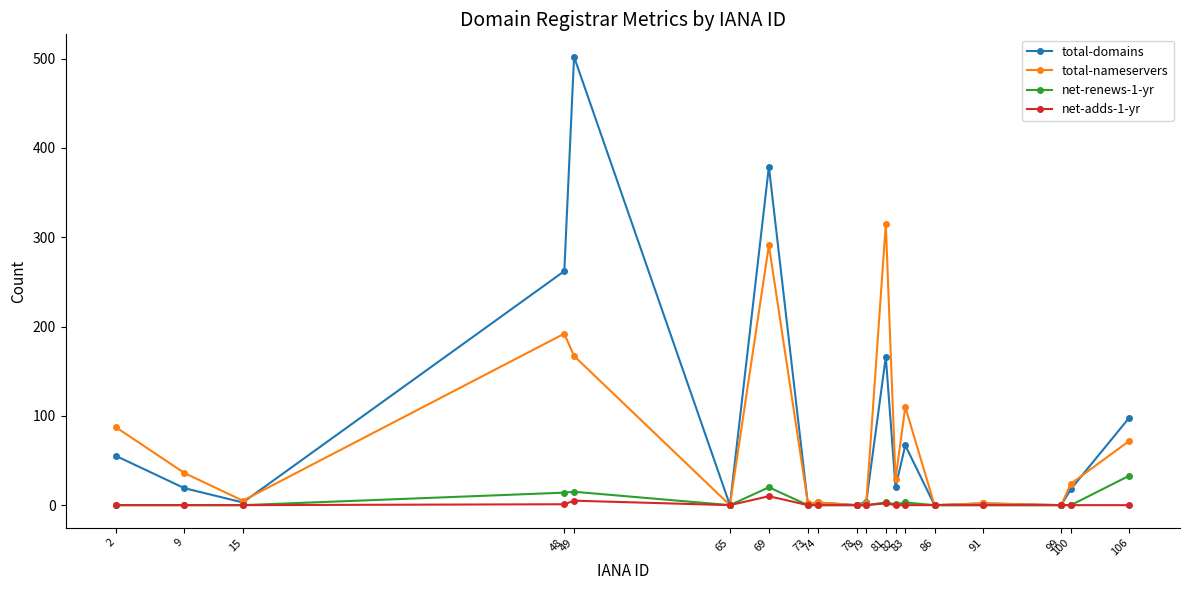

What is the sum of all net-adds-1-yr values?

18